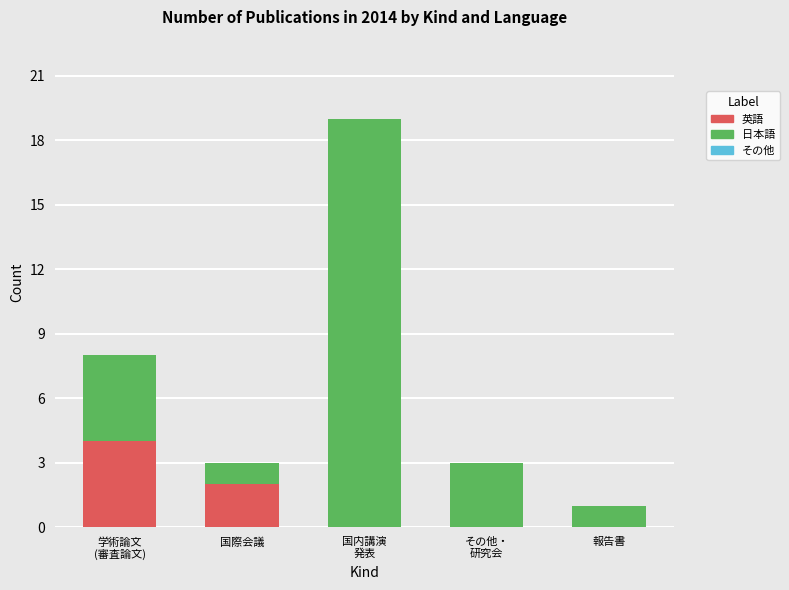

Is it true that 英語 equals 2 at 国際会議?

True